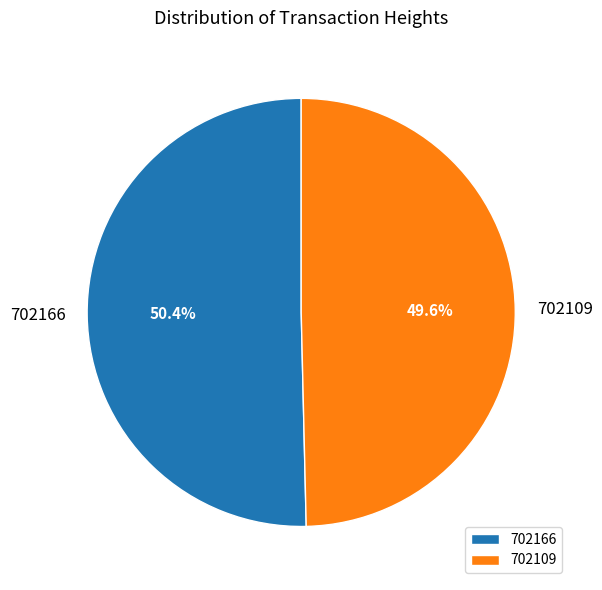

How many segments does this pie chart have?

2